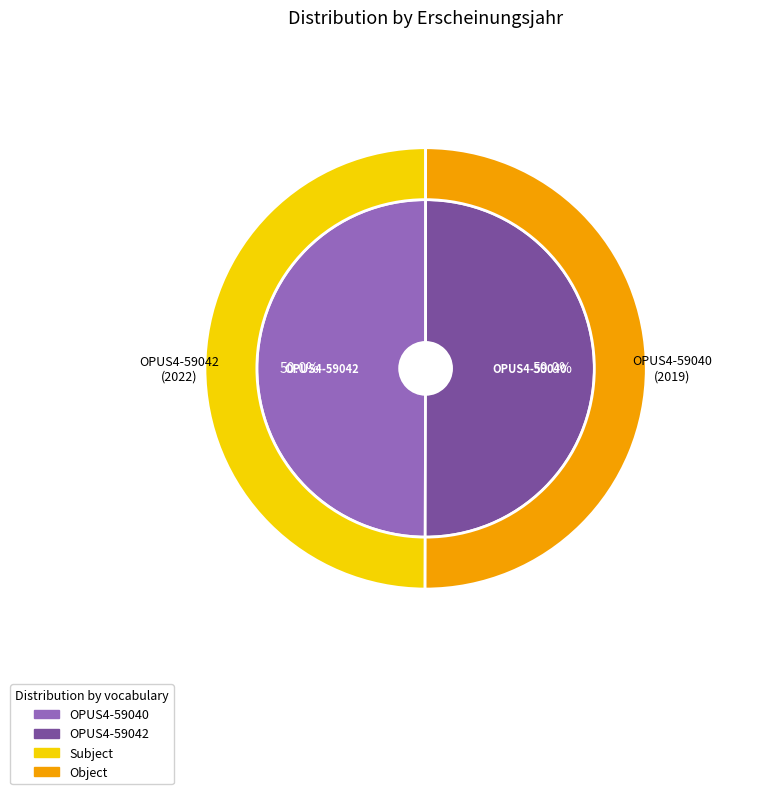

To the nearest percent, what portion does OPUS4-59042 represent?

50%